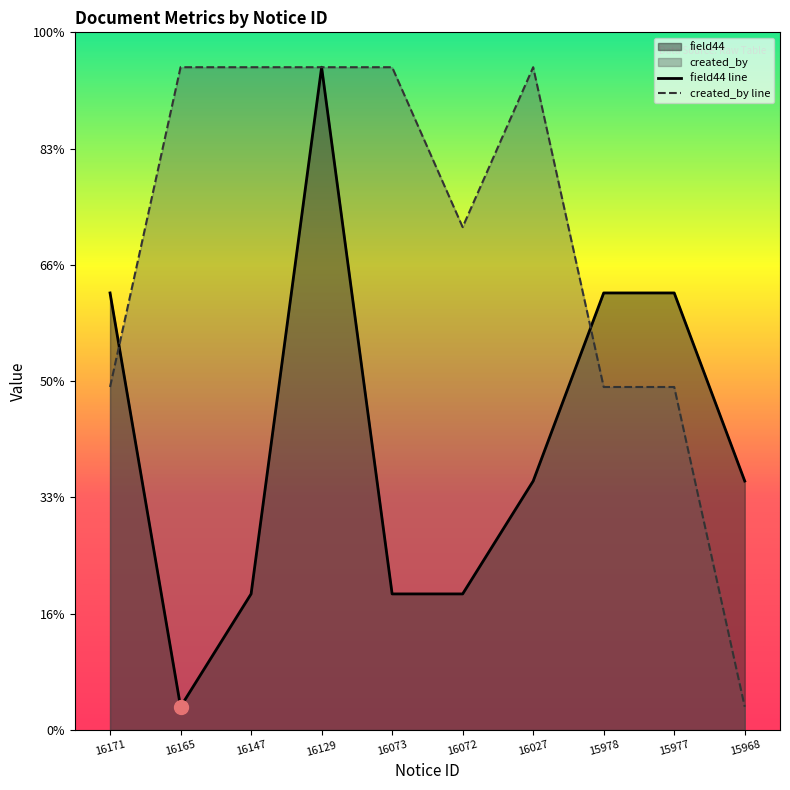

What is the maximum value shown in the chart?

57.0